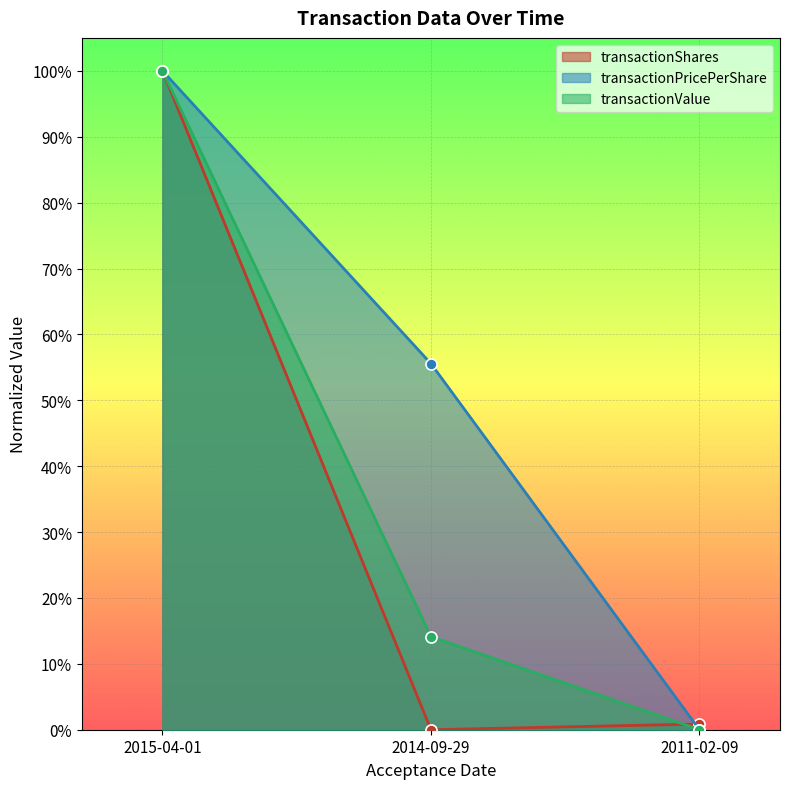

Which label corresponds to the smallest value in the chart?

2014-09-29